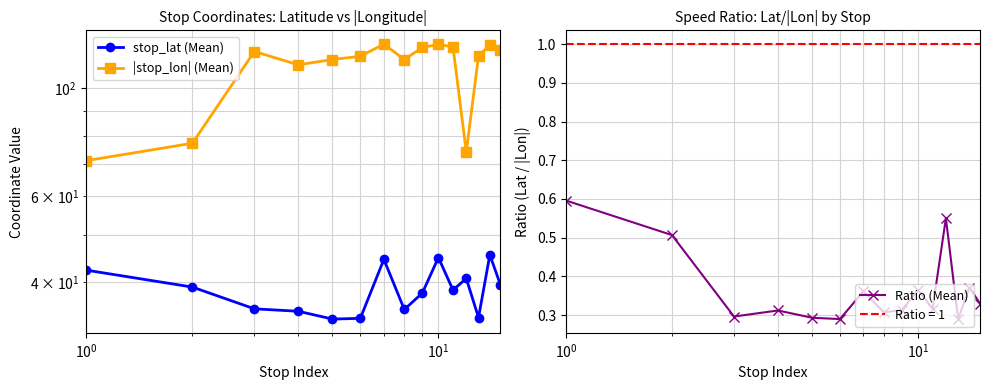

What is the minimum value for stop_lat (Mean)?

33.6